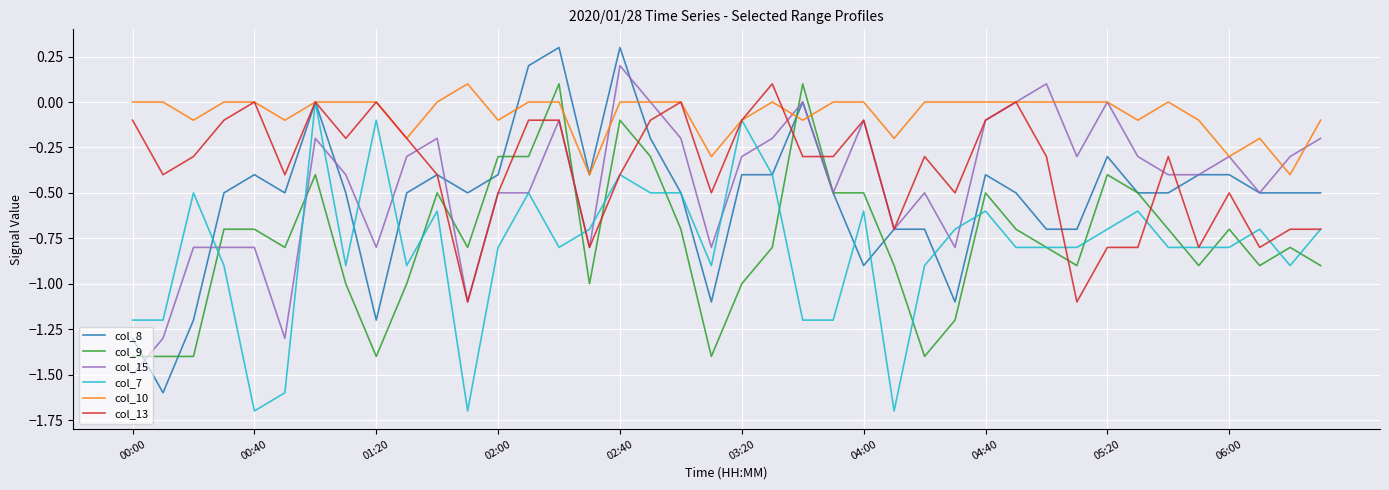

Which series has the largest total across all categories?

col_10